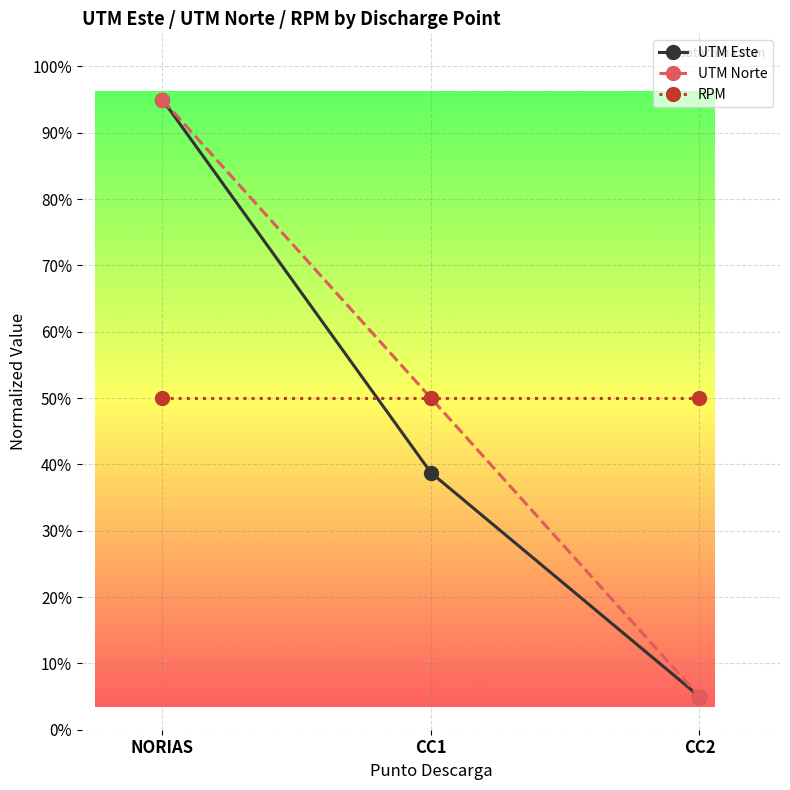

What is the minimum value shown in the chart?

5.0